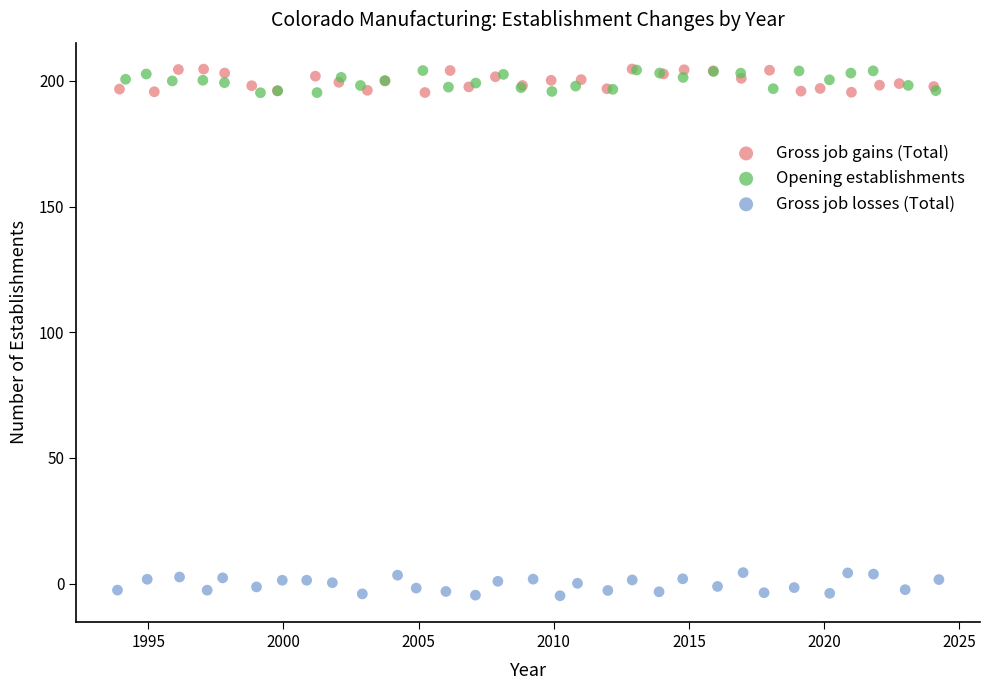

Which series contains the lowest Y value?

Gross job losses (Total)